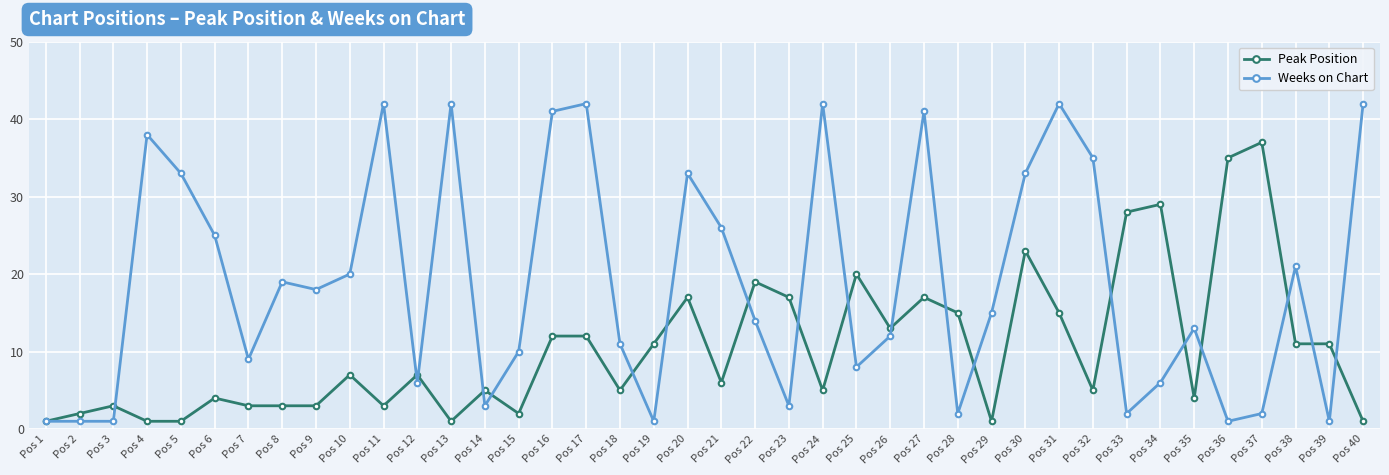

At which category is the sum across all series the highest?

Pos 27